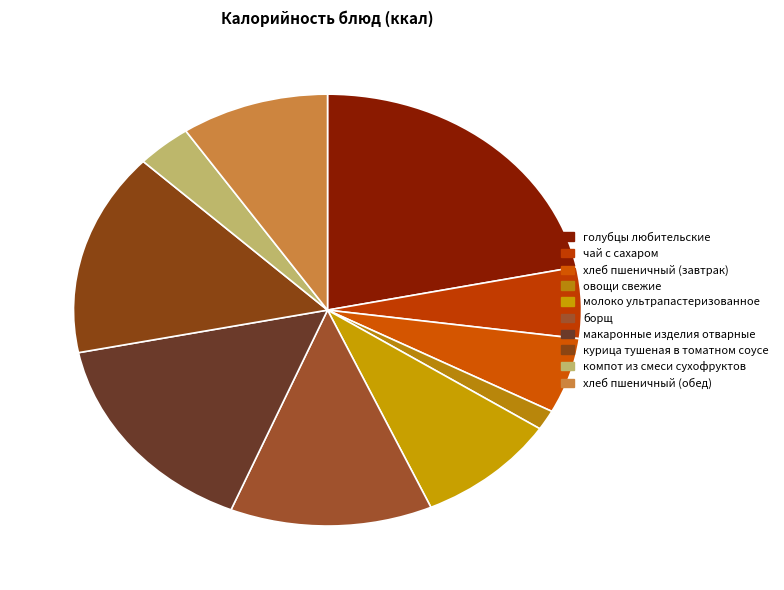

What percentage do компот из смеси сухофруктов and овощи свежие together represent?

5.0%